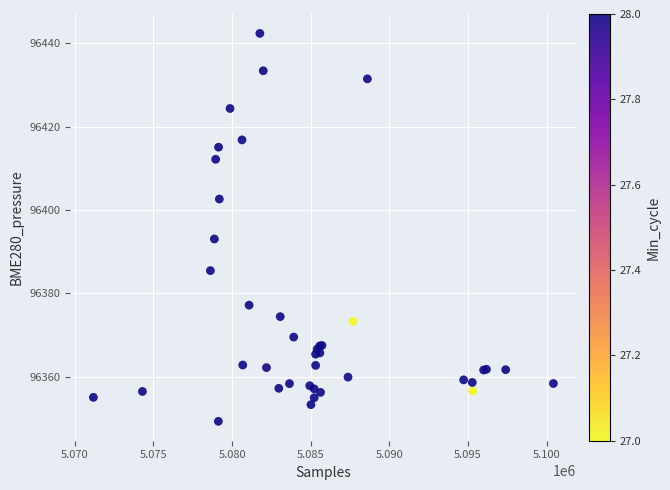

What Y value in the scatter plot is closest to 96395?

96393.1